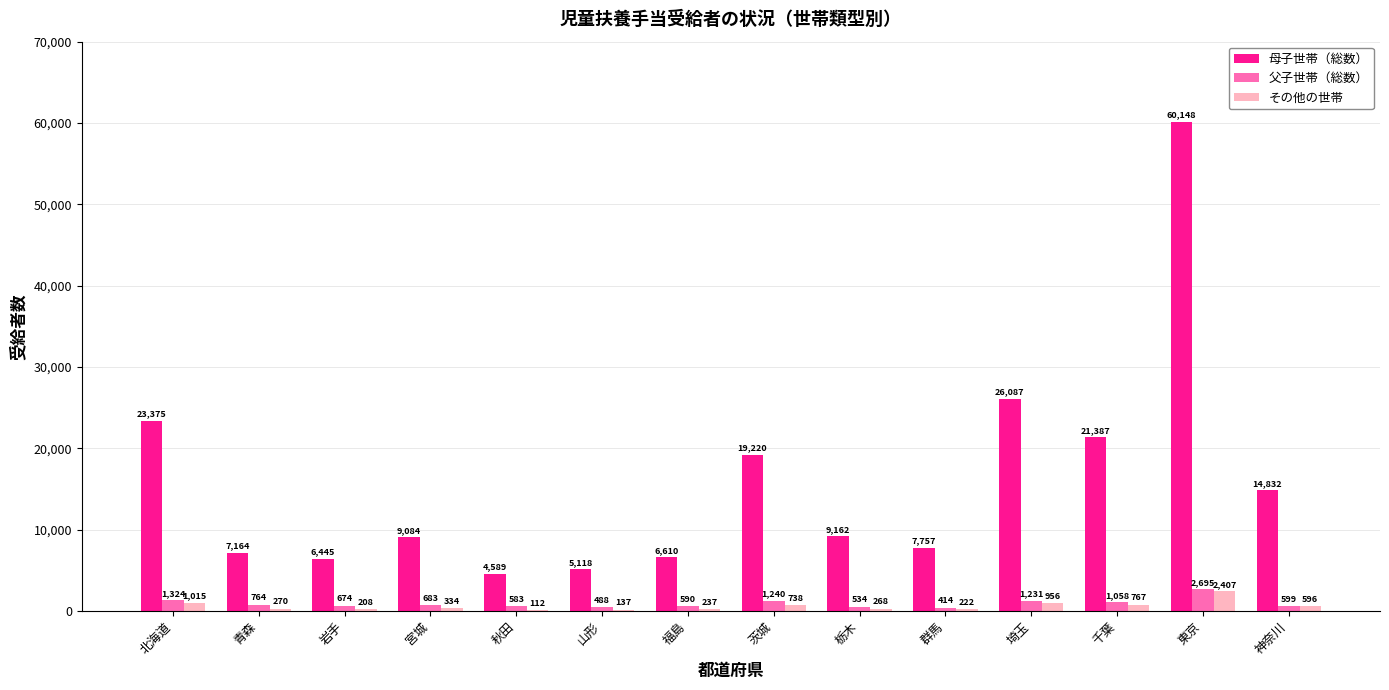

What is the sum of the 父子世帯（総数） values at 北海道 and 神奈川?

1923